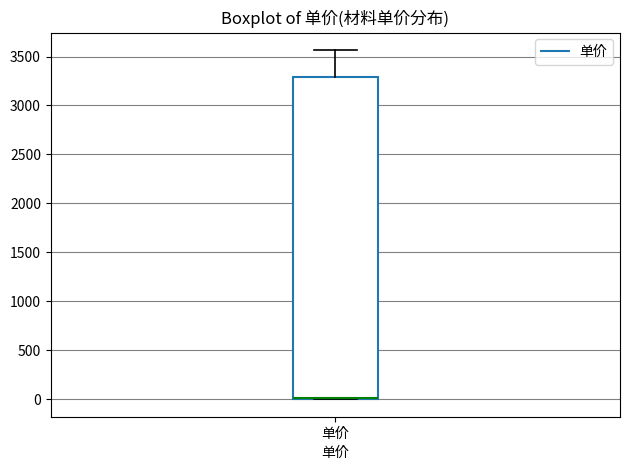

Transcribe this box plot: give where the median line is, the range the box spans, and where the two whiskers end, as read against the y-axis. The values are not printed on the chart, so give them approximately, as read against the axis.

median 0 (drawn on the box's lower edge), box 0 to 3300, whiskers 0 to 3550